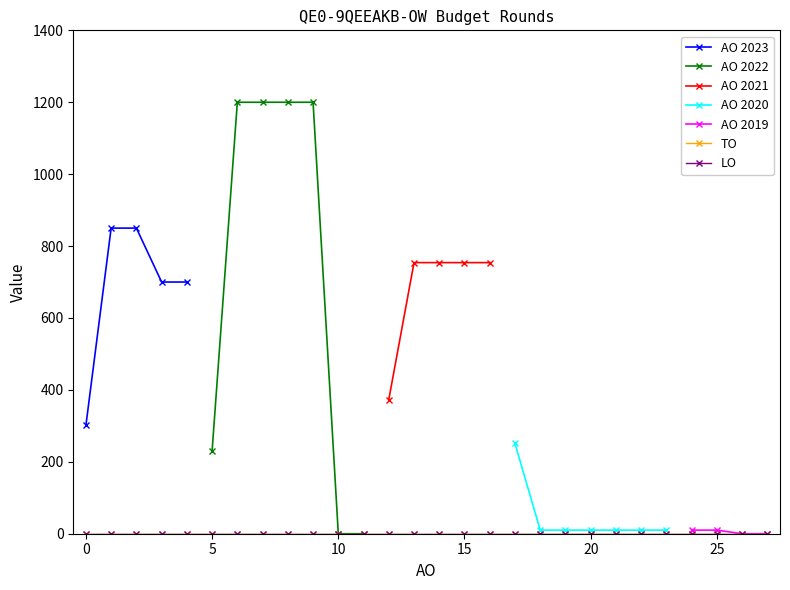

How many data points does each series have?

28